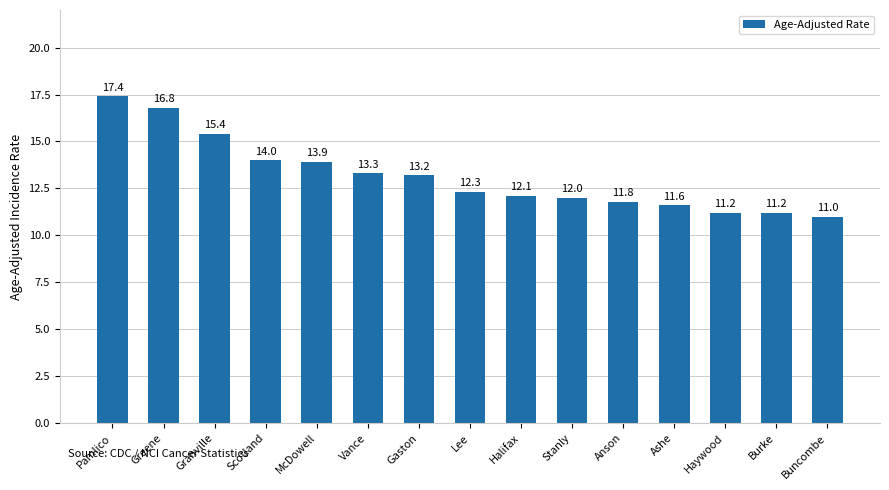

What is the sum of the values at Burke and Buncombe?

22.2